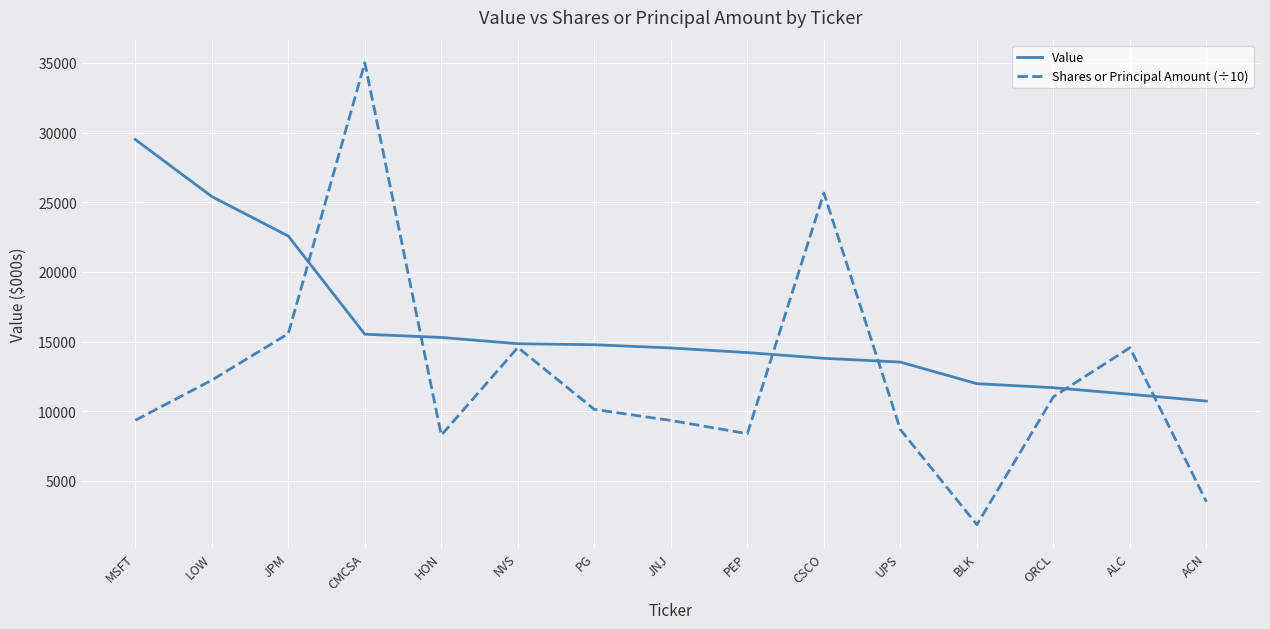

List the series in order of their peak value, highest first.

Shares or Principal Amount (÷10), Value